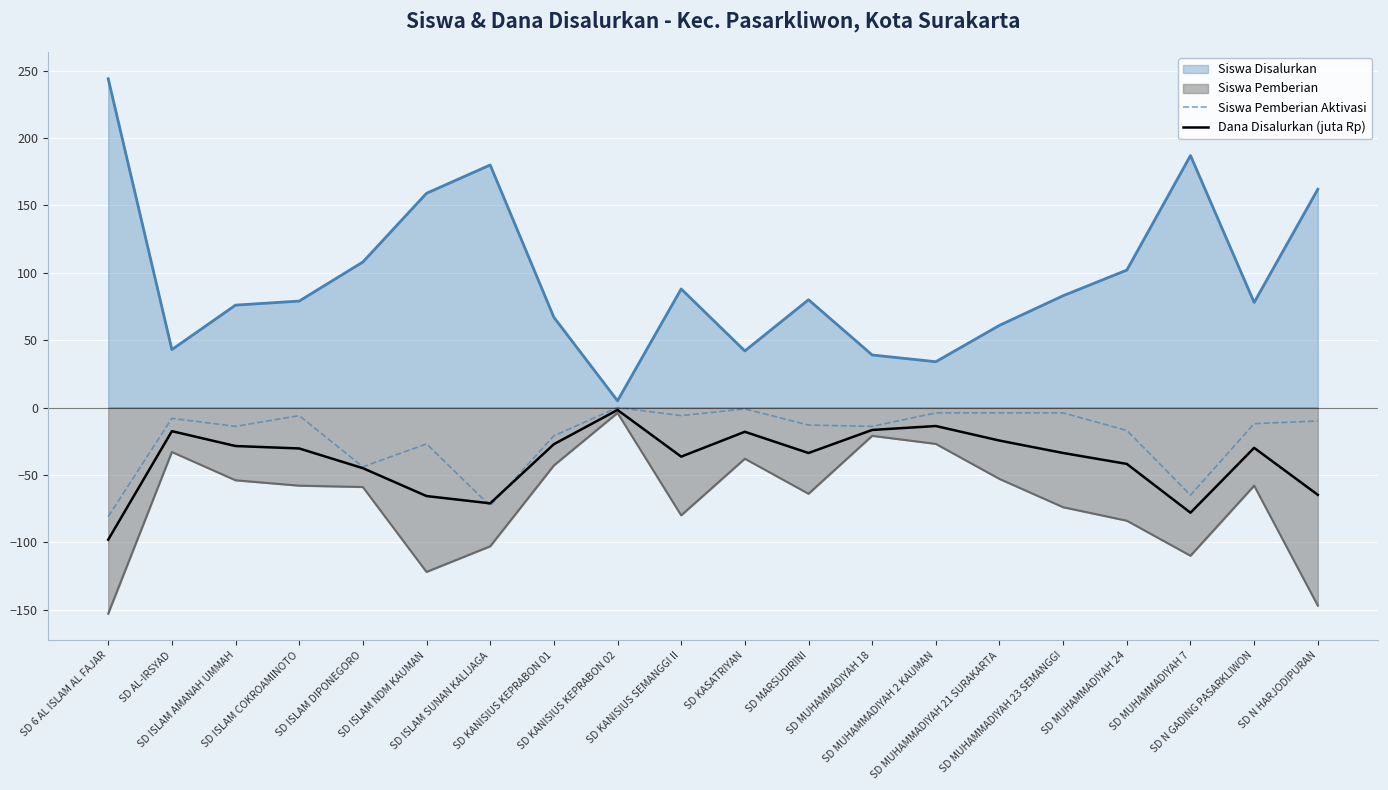

How many values in the Siswa Pemberian Aktivasi series exceed -12?

9